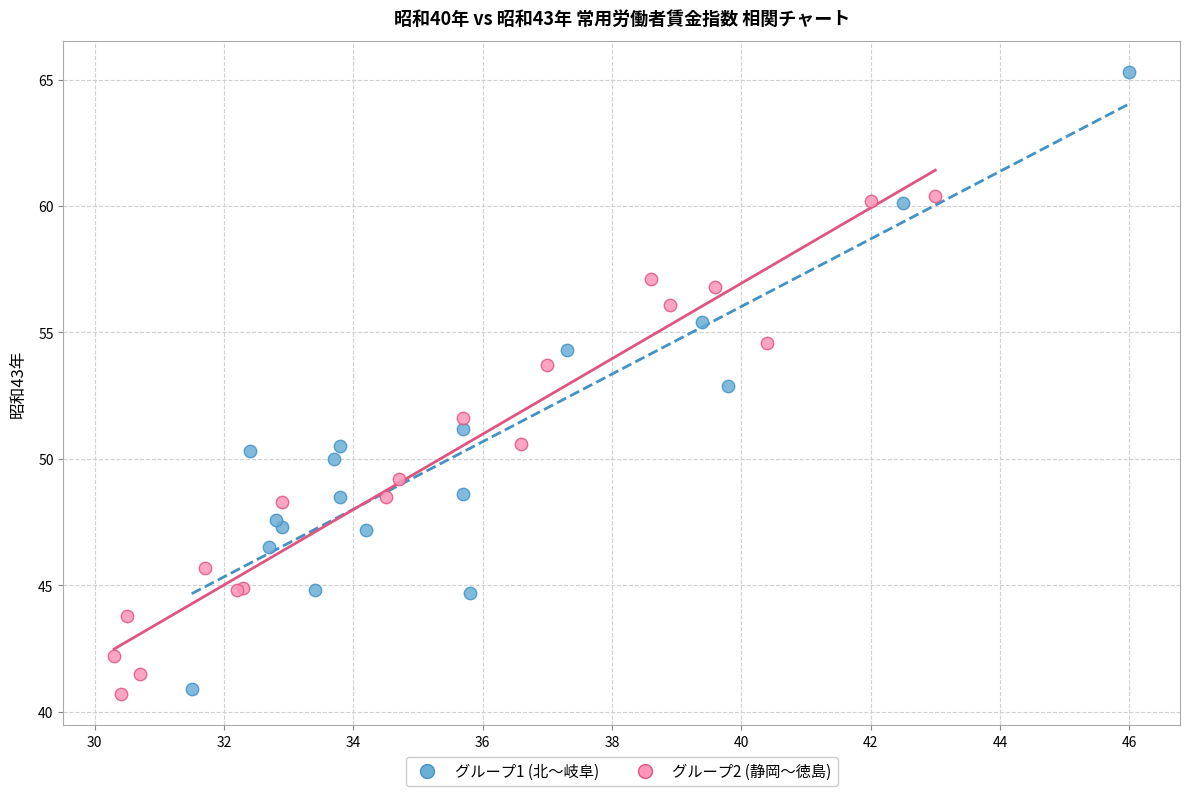

Which series has the widest spread of Y values?

グループ1 (北～岐阜)